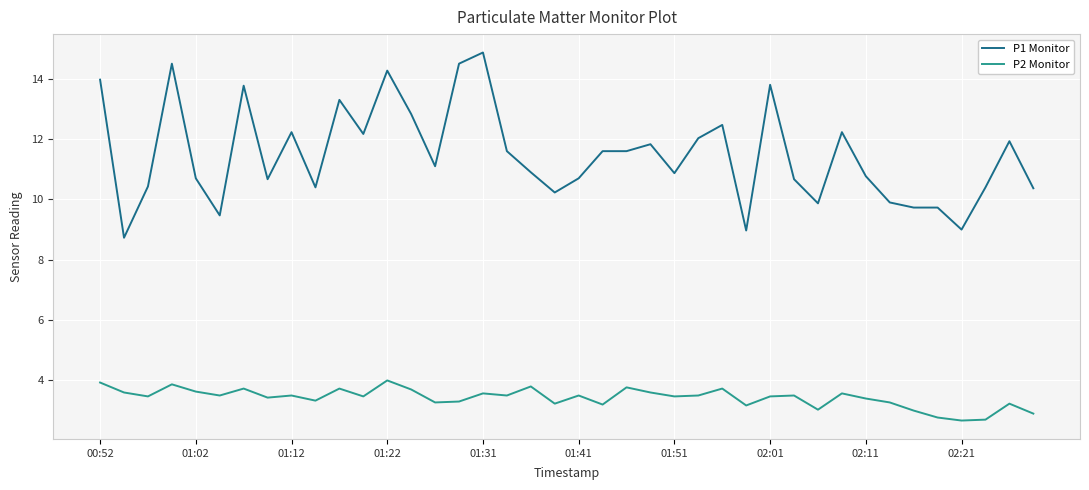

What is the minimum value shown in the chart?

2.7